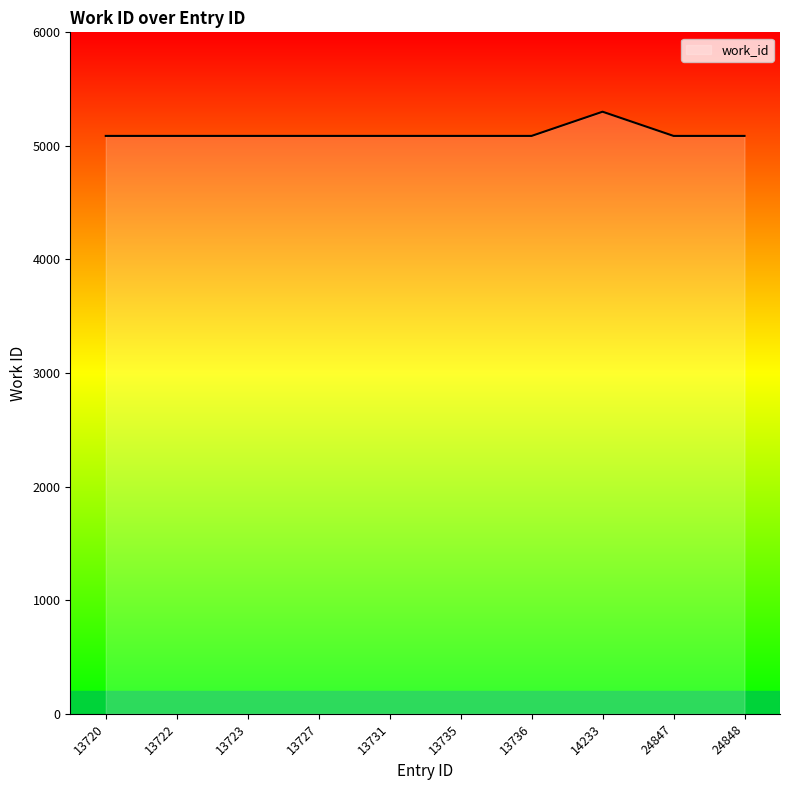

What value does the data have at 24848?

5088